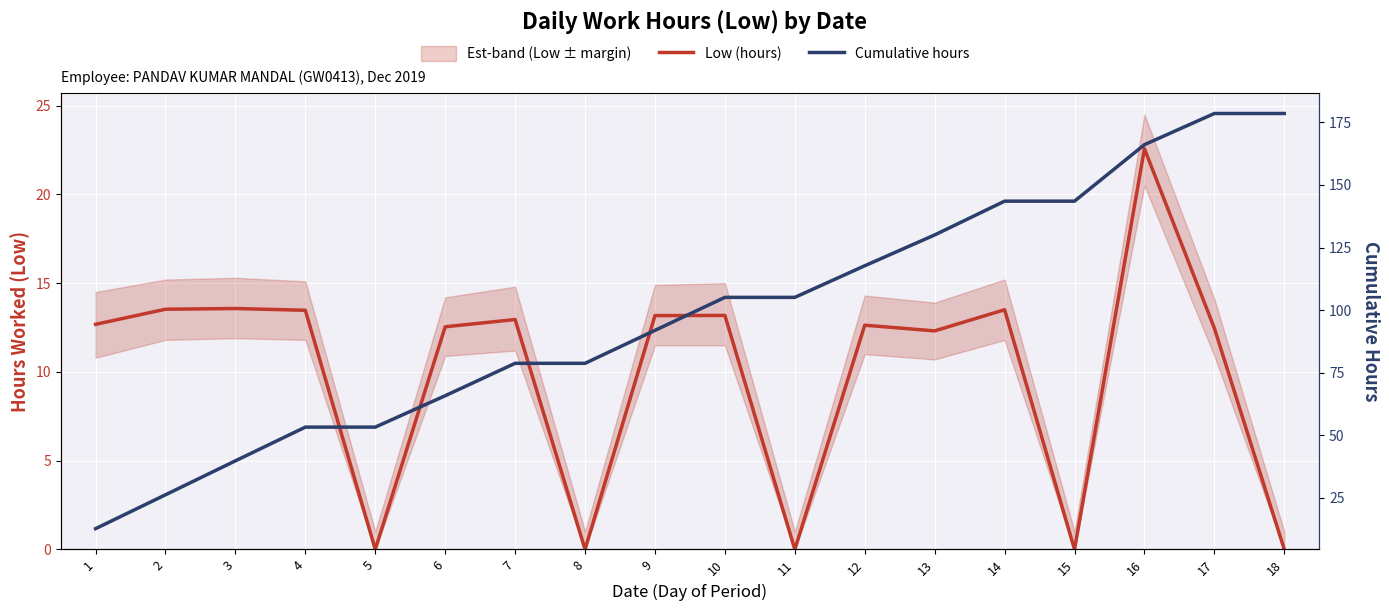

Which series has the widest spread of values?

Cumulative hours